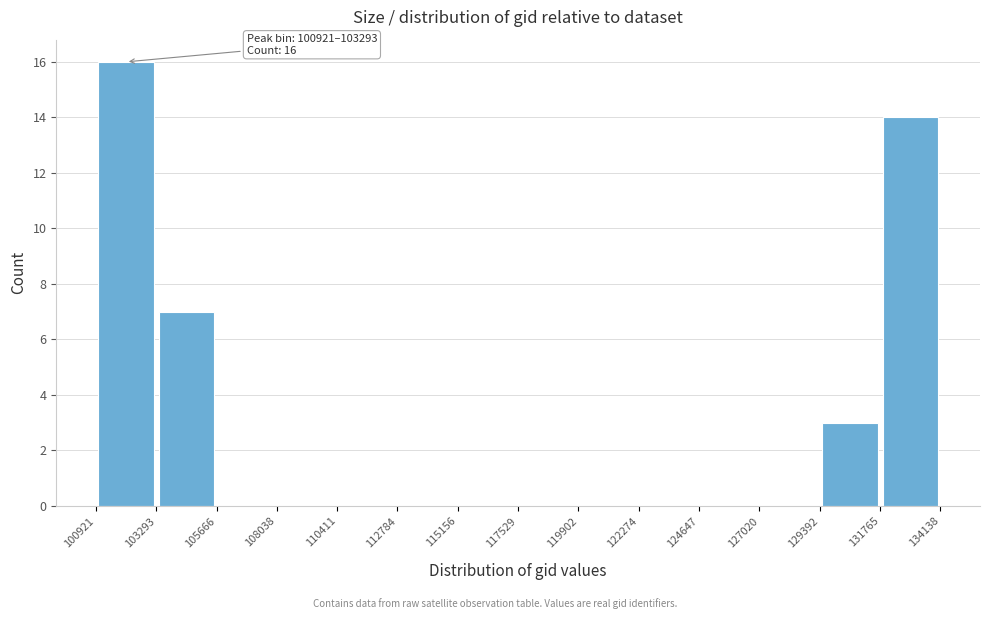

Over which range of the x-axis is the bar tallest?

100921 to 103293